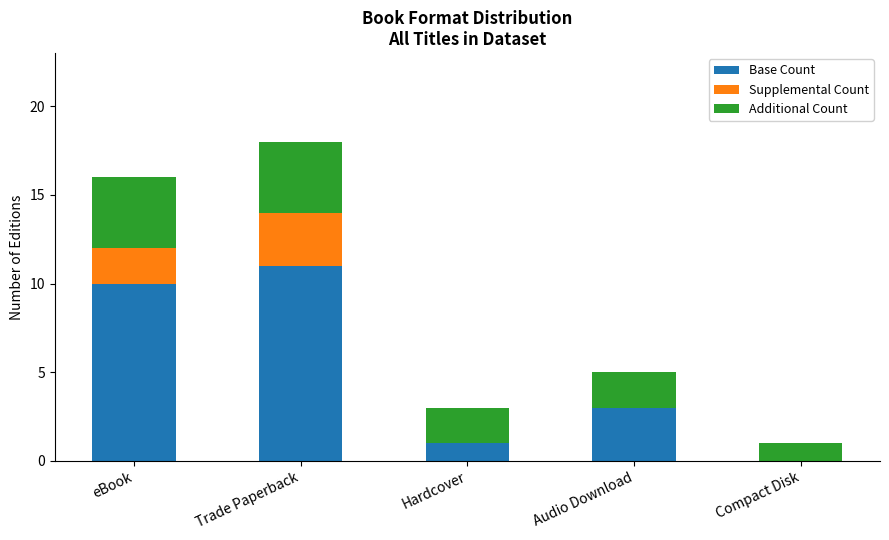

What is the sum of all Base Count values?

25